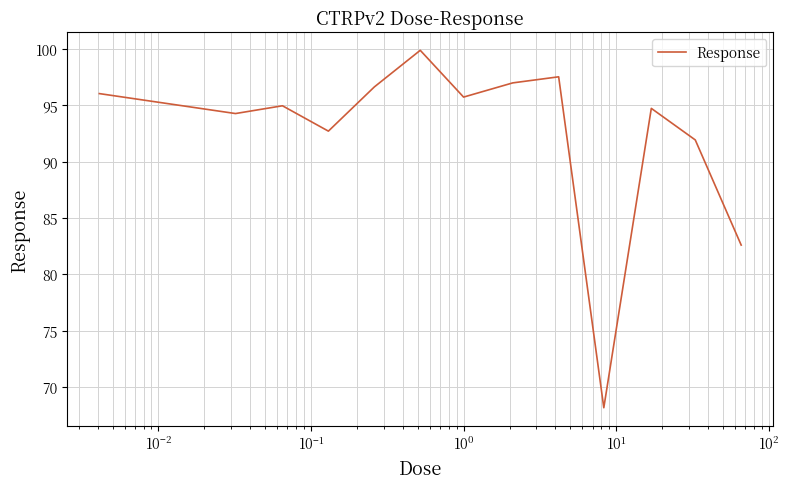

What is the difference between the maximum and minimum values?

31.7